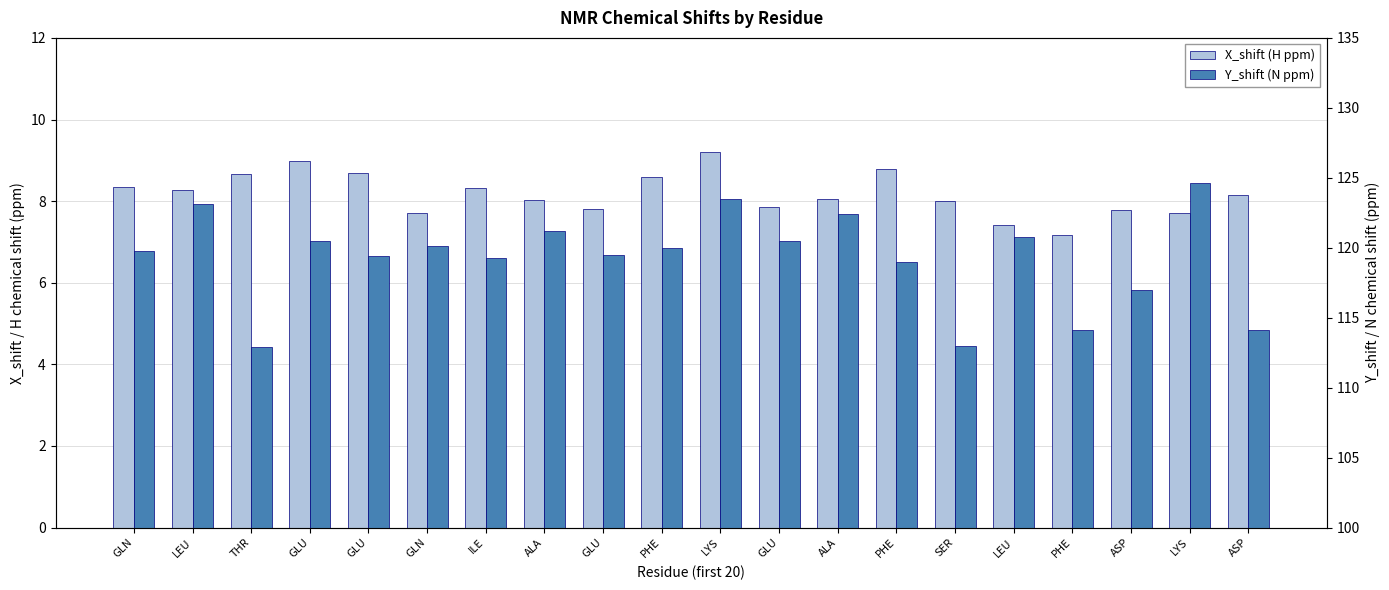

What is the value of the Y_shift (N ppm) bar at the 6th from the left?

119.8